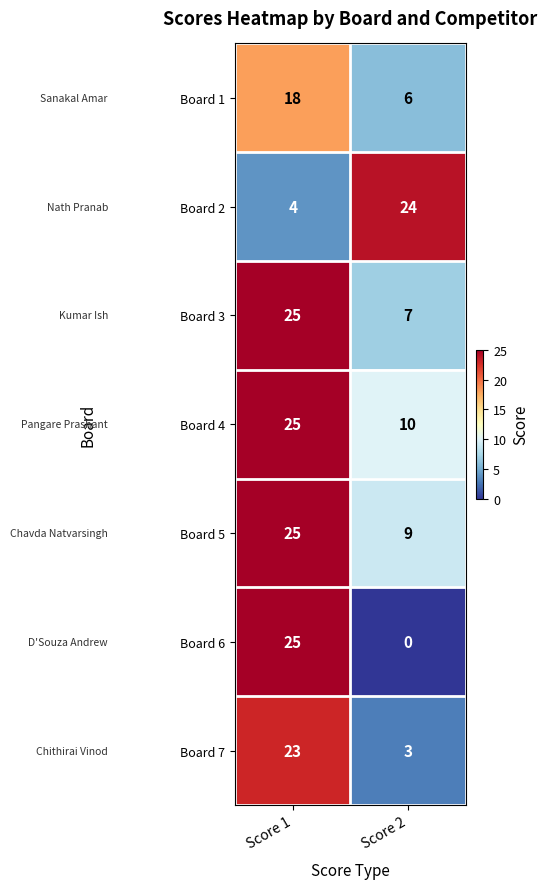

What is the difference between the maximum and minimum values in the Board 6 series?

25